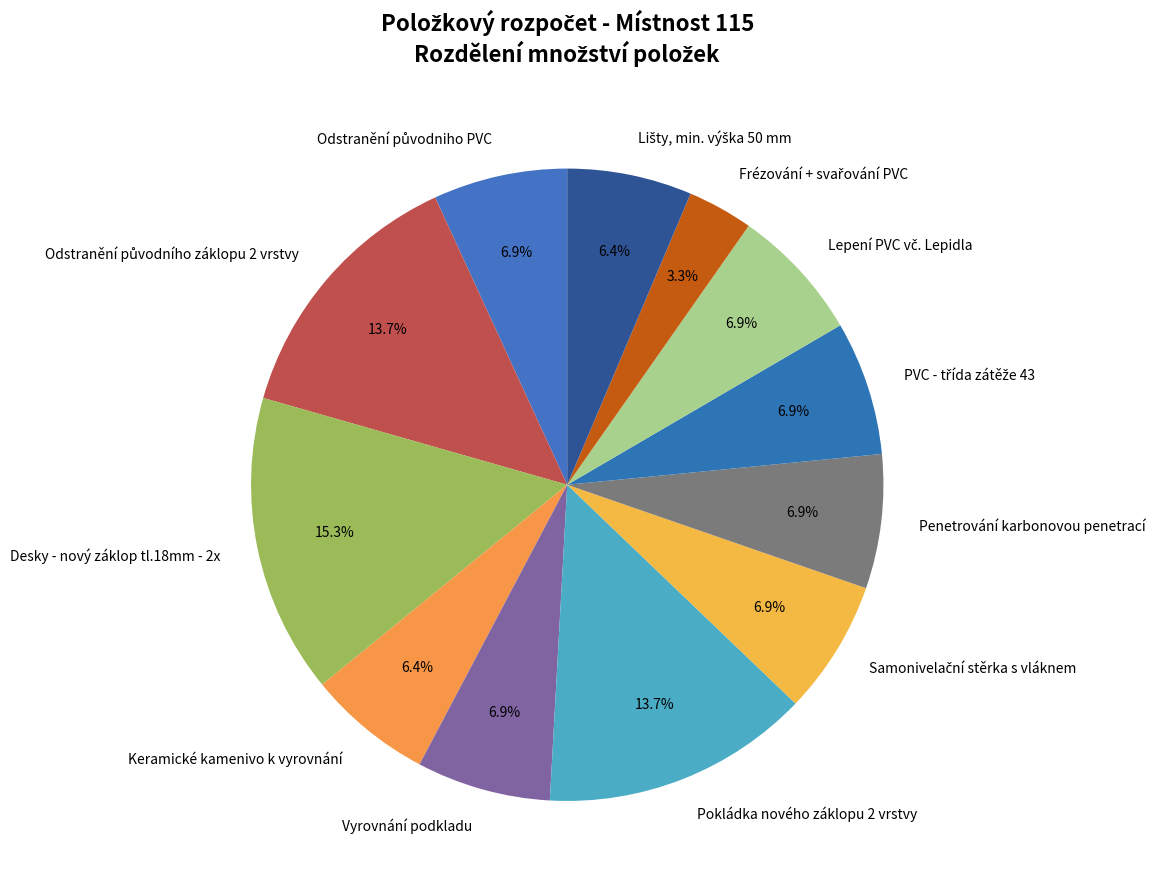

Does Desky - nový záklop tl.18mm - 2x represent more than half of the total?

No